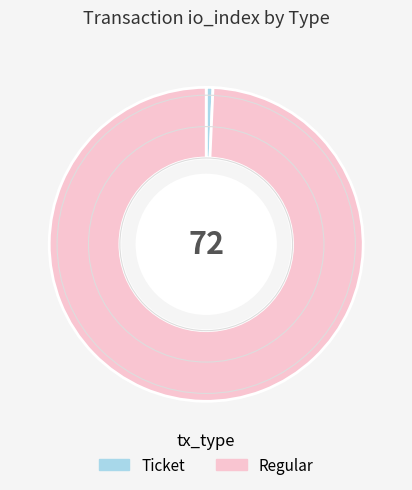

Which category has the smallest portion of the pie?

Ticket